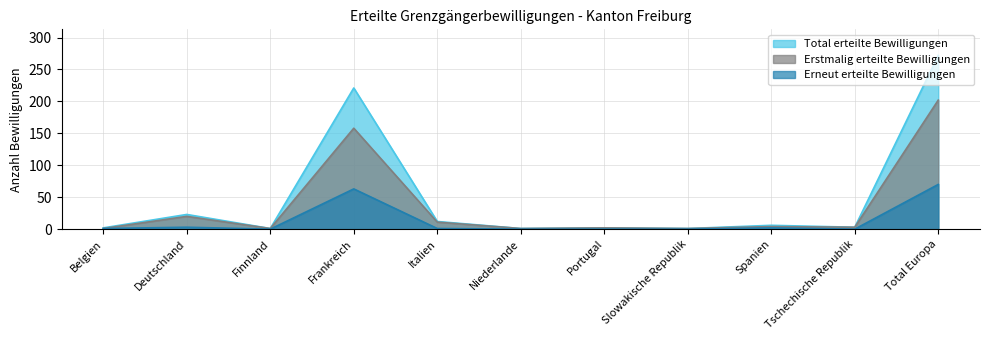

What is the sum of all Erstmalig erteilte Bewilligungen values?

404